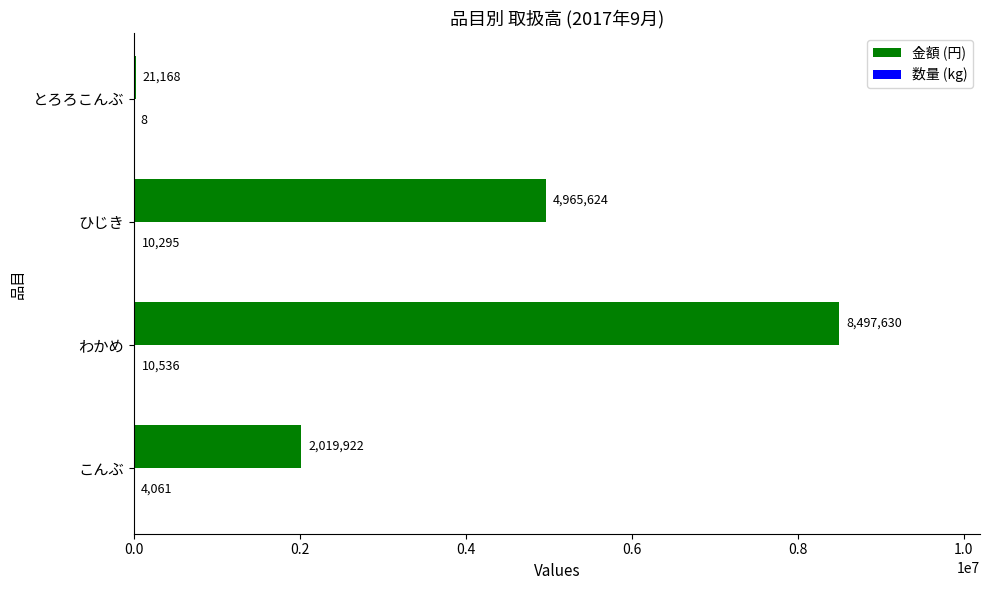

What value does the 金額 (円) series have at ひじき?

4965624